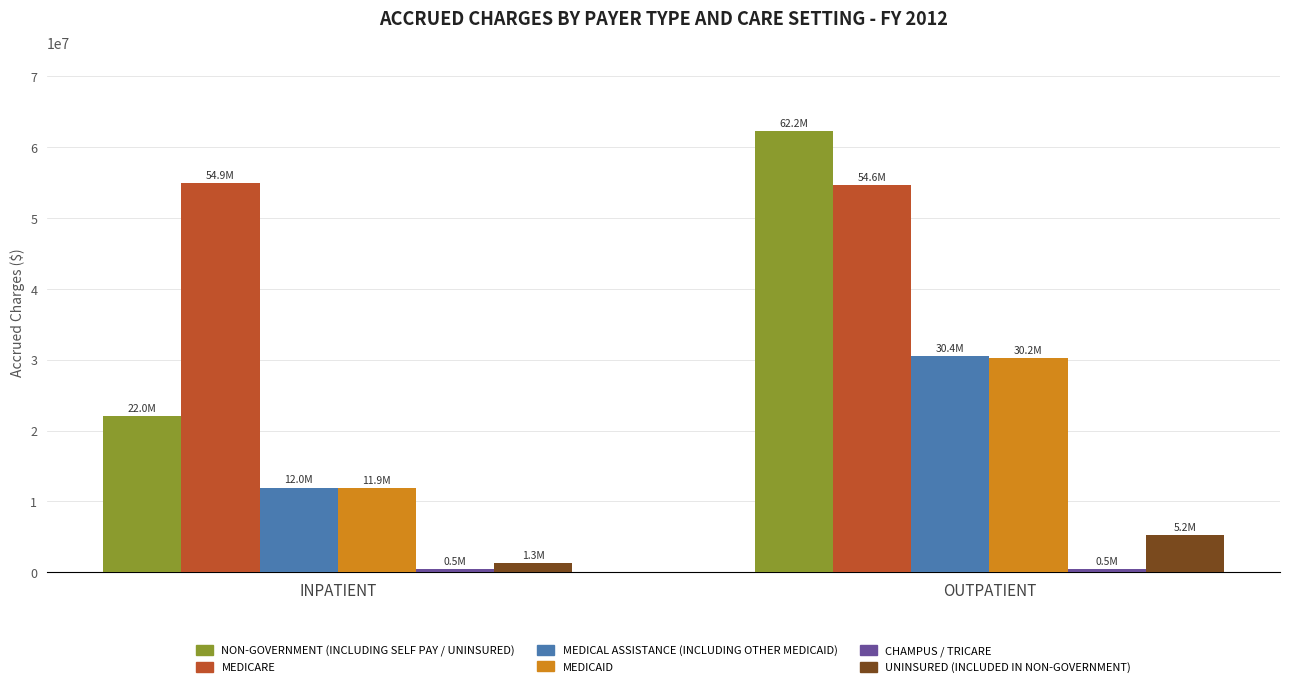

At which category does the chart reach its peak across all series?

OUTPATIENT